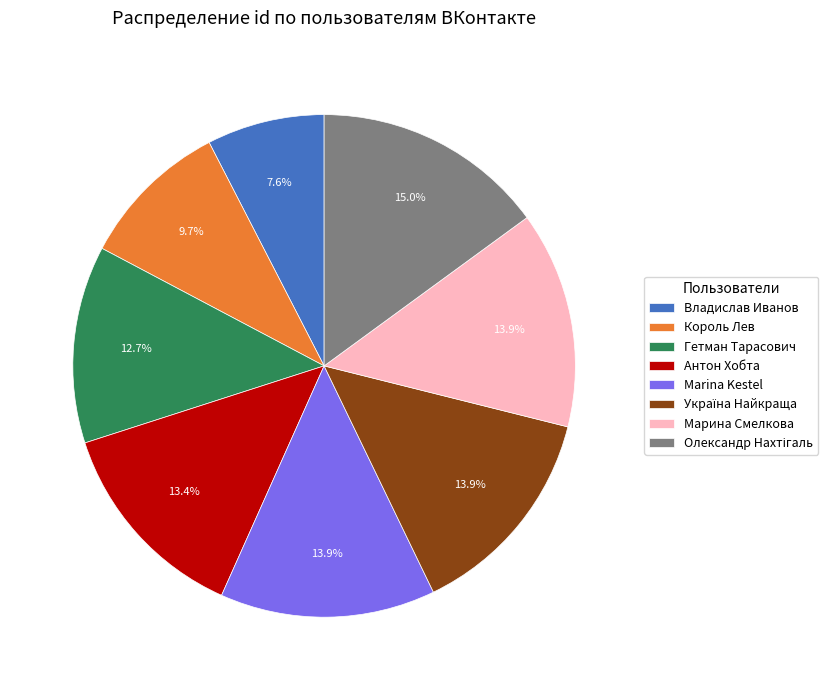

What percentage do Marina Kestel and Марина Смелкова together represent?

27.8%